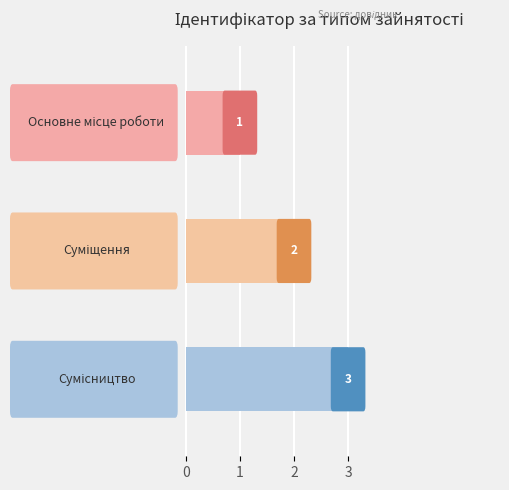

Count the values in the range 1 to 3.

3